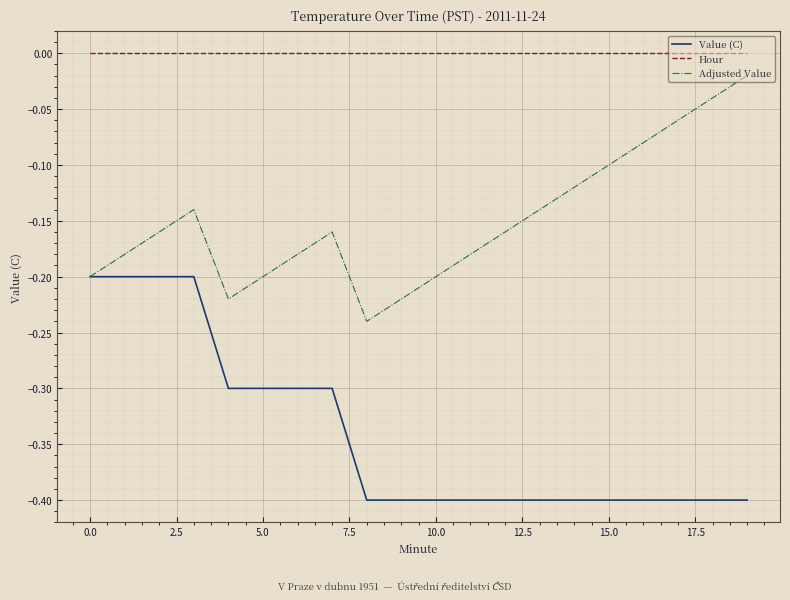

Which series has the largest total across all categories?

Hour